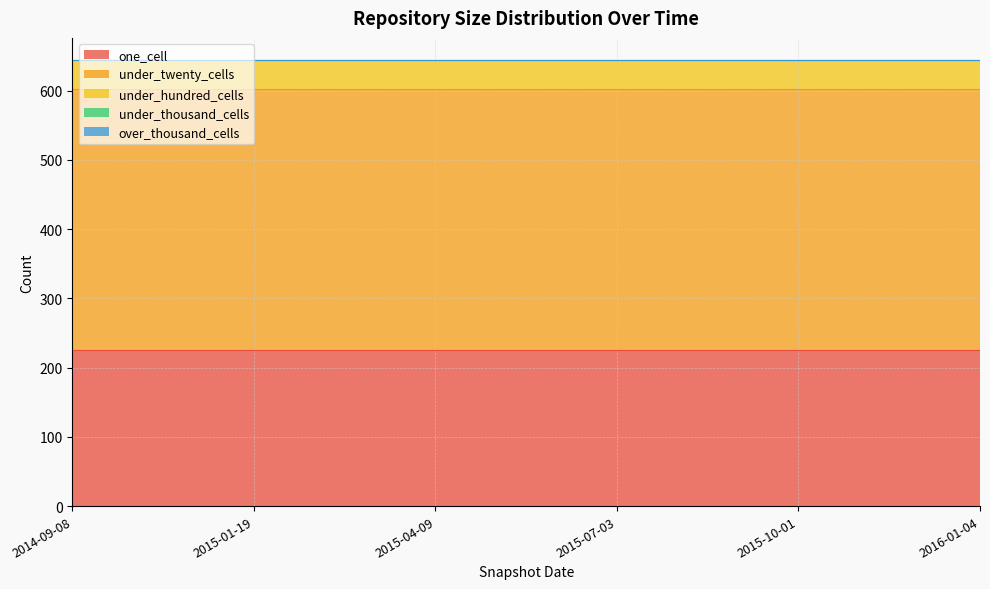

Is the value of one_cell at 2015-07-03 greater than the value of under_hundred_cells at 2016-01-04?

Yes